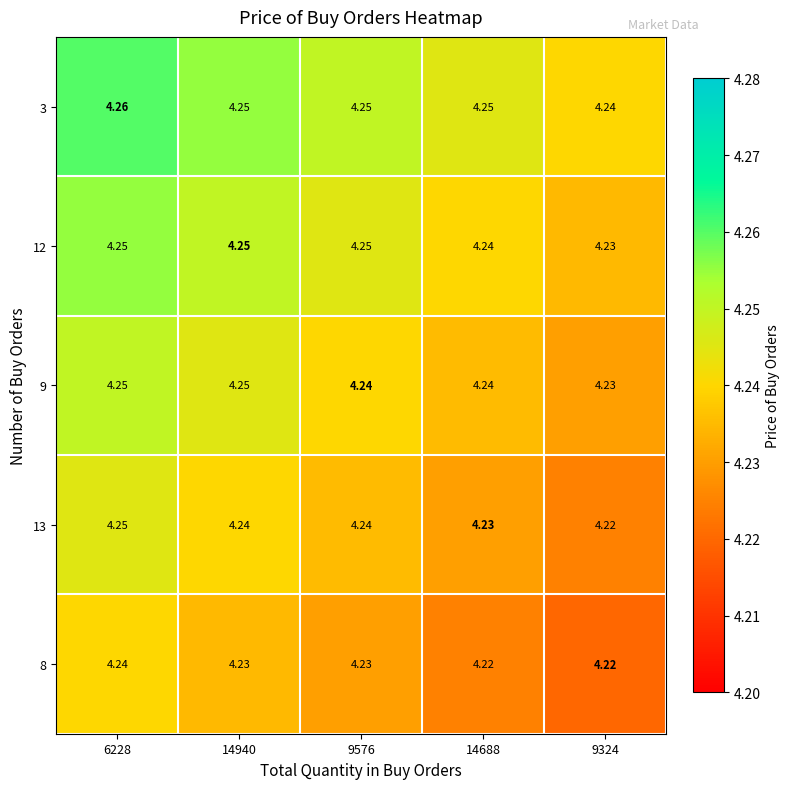

Is the value of 9 at 9576 greater than the value of 3 at 14688?

No